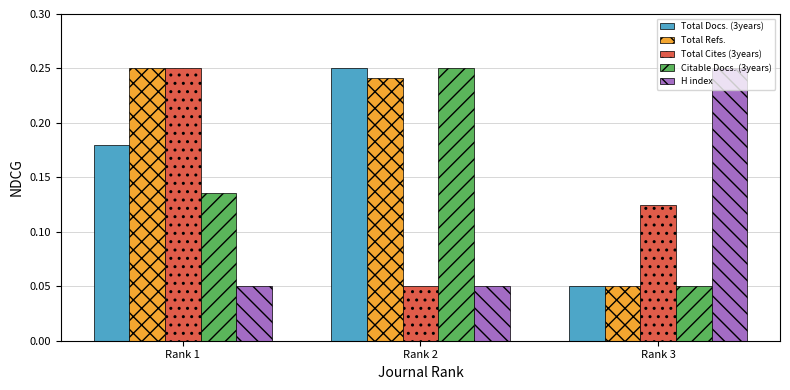

At which label does Citable Docs. (3years) reach its minimum?

Rank 3